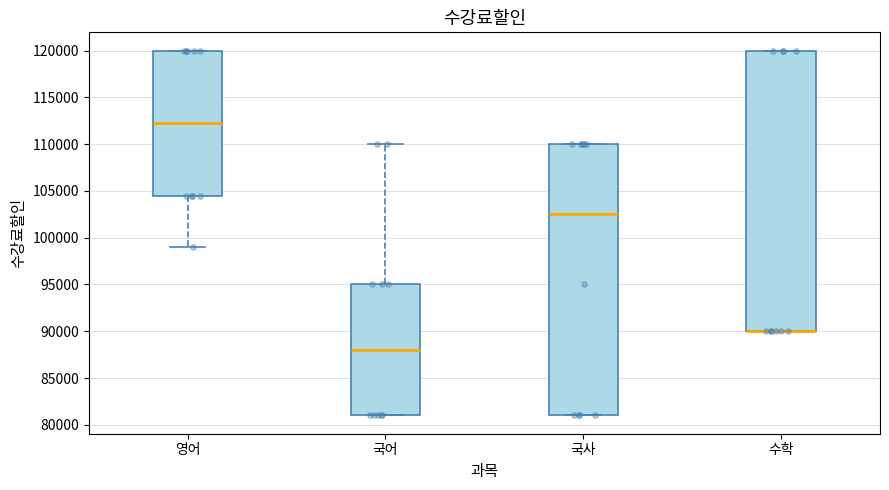

Where does the median line of the box for 국사 sit on the y-axis? The values are not printed on the chart, so give them approximately, as read against the axis.

102500